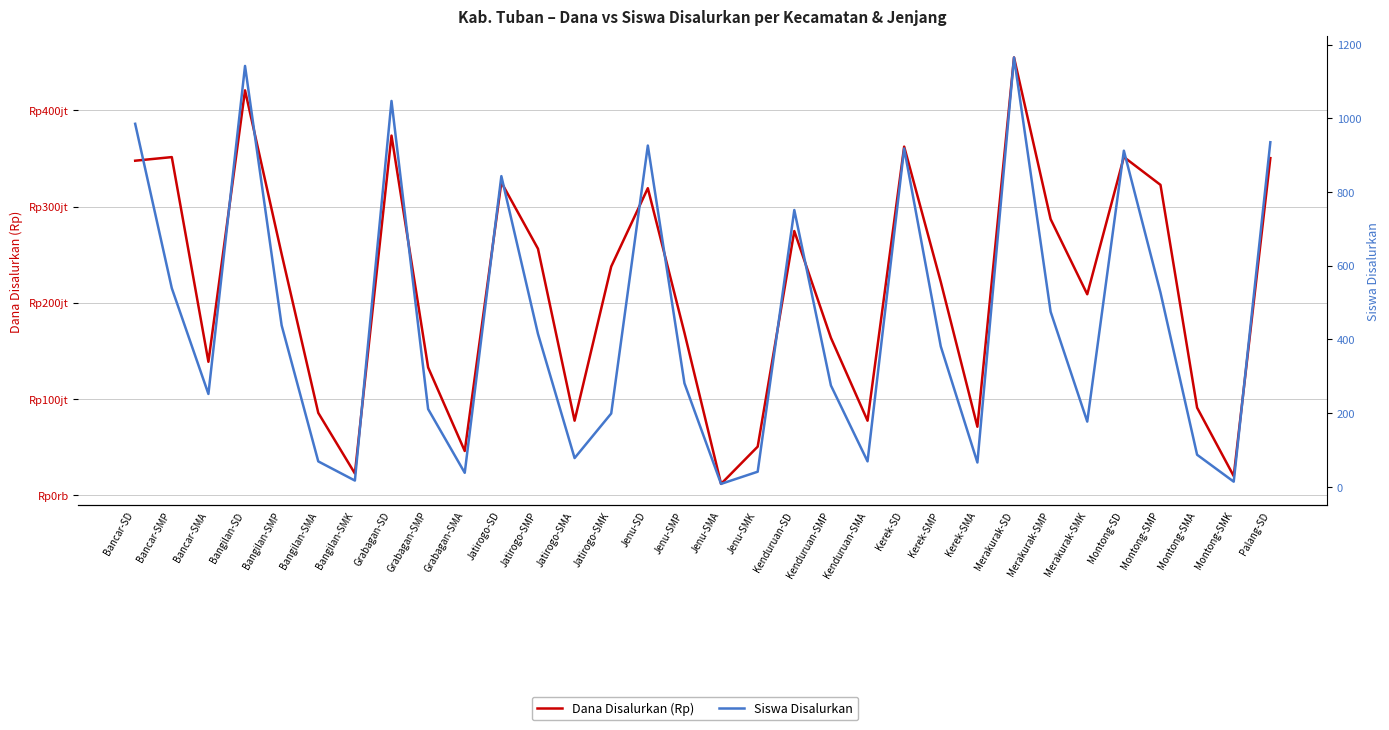

Where is the first local maximum for Siswa Disalurkan?

Bangilan-SD